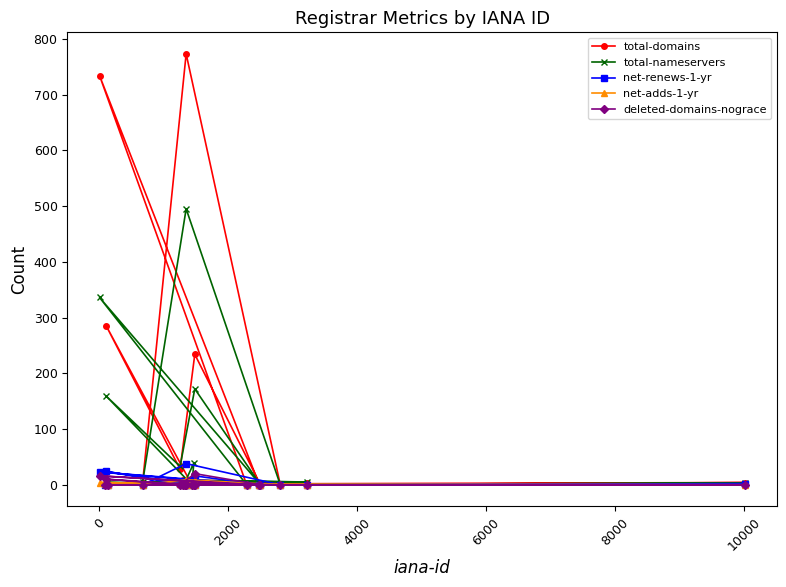

At how many categories does at least one series exceed 222?

4